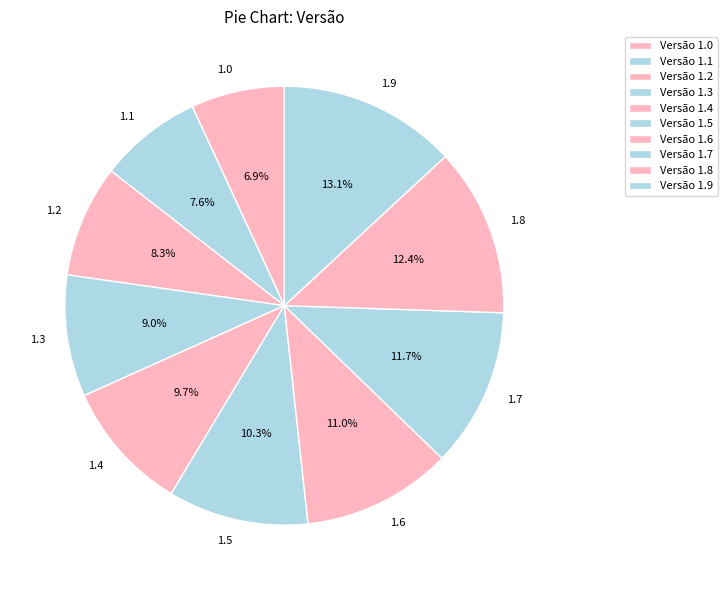

Which slice is the largest?

1.9